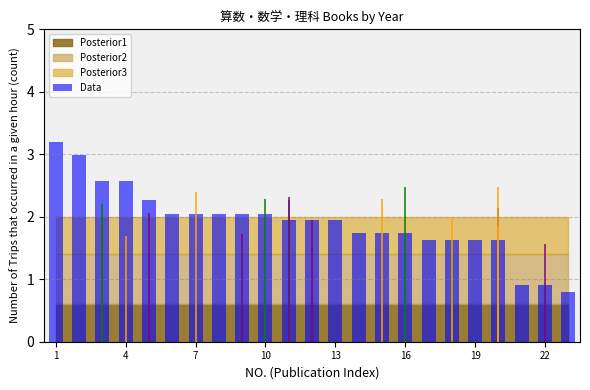

Reading right to left, extract all data points from this chart.

0.8	0.9	0.9	1.6	1.6	1.6	1.6	1.7	1.7	1.7	1.9	1.9	1.9	2.1	2.1	2.1	2.1	2.1	2.3	2.6	2.6	3.0	3.2